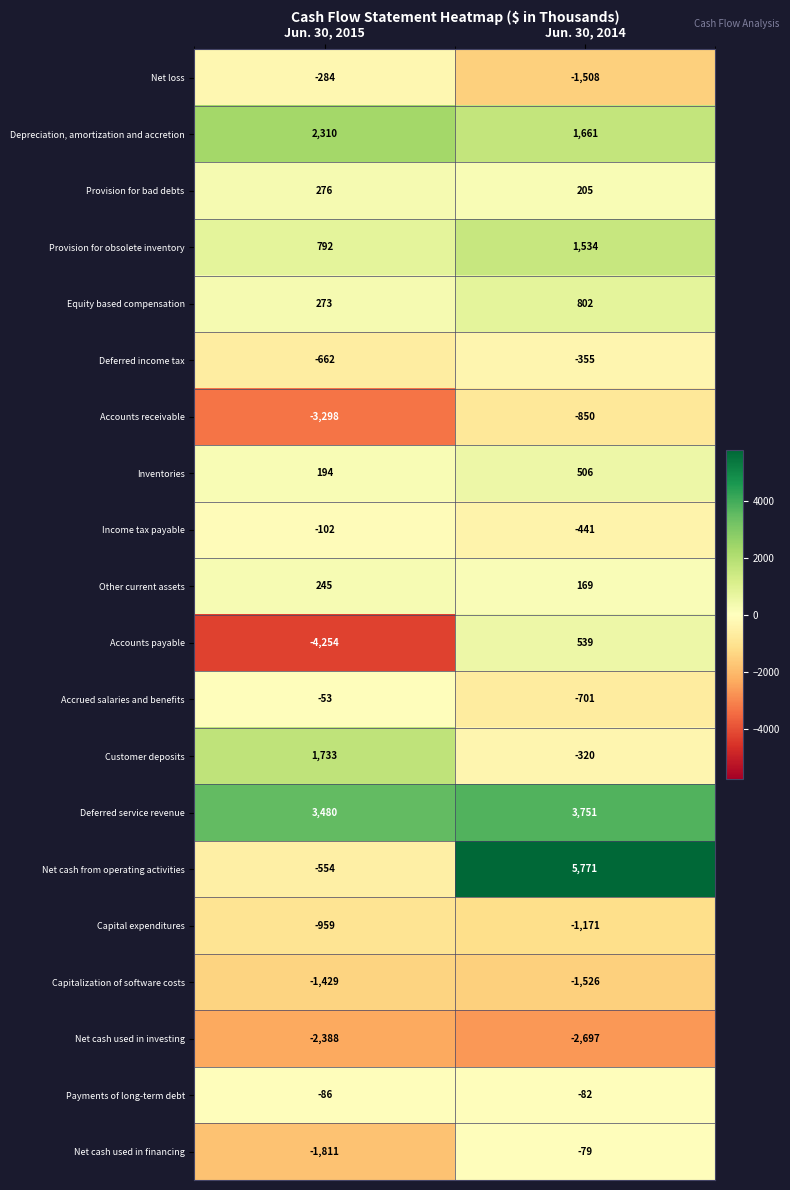

Rank the series by their maximum value, from highest to lowest.

Net cash from operating activities, Deferred service revenue, Depreciation, amortization and accretion, Customer deposits, Provision for obsolete inventory, Equity based compensation, Accounts payable, Inventories, Provision for bad debts, Other current assets, Accrued salaries and benefits, Net cash used in financing, Payments of long-term debt, Income tax payable, Net loss, Deferred income tax, Accounts receivable, Capital expenditures, Capitalization of software costs, Net cash used in investing